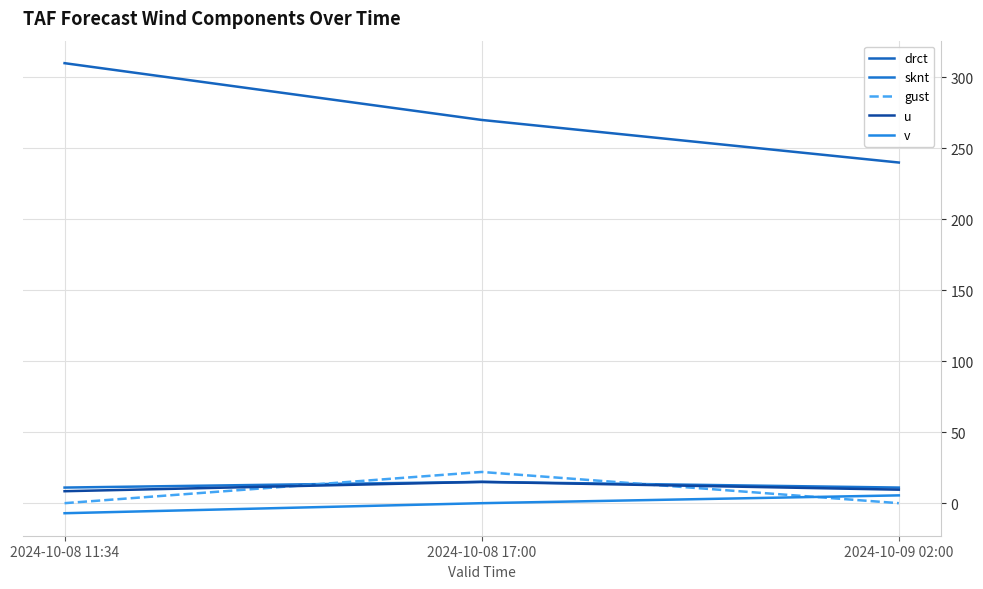

Reading left to right, list all the values displayed in this chart.

drct: 310.0	270.0	240.0
sknt: 11.0	15.0	11.0
gust: 0.0	22.0	0.0
u: 8.4	15.0	9.5
v: -7.1	0.0	5.5